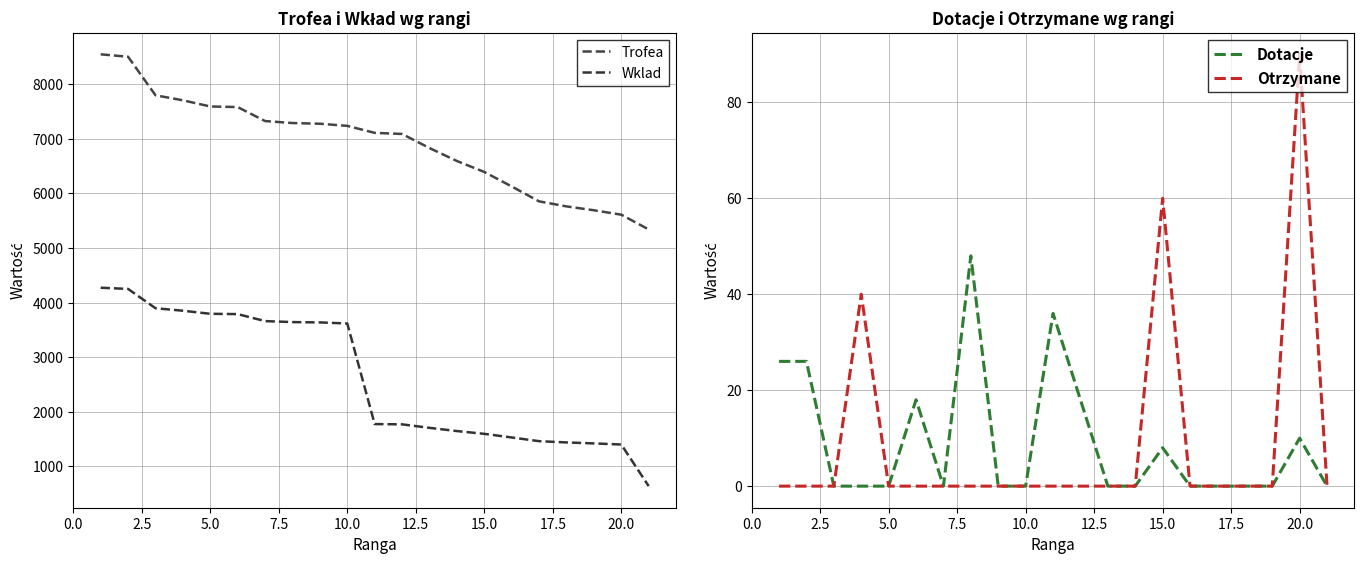

What are all the series names shown in the legend?

Trofea, Wklad, Dotacje, Otrzymane